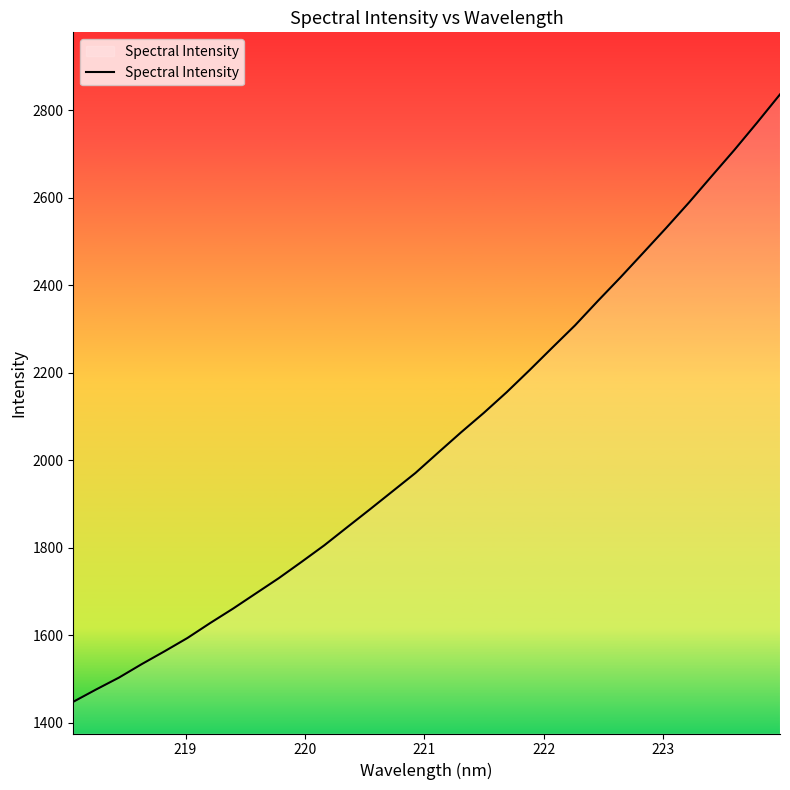

What is the difference between the second highest and second lowest values?

1295.1